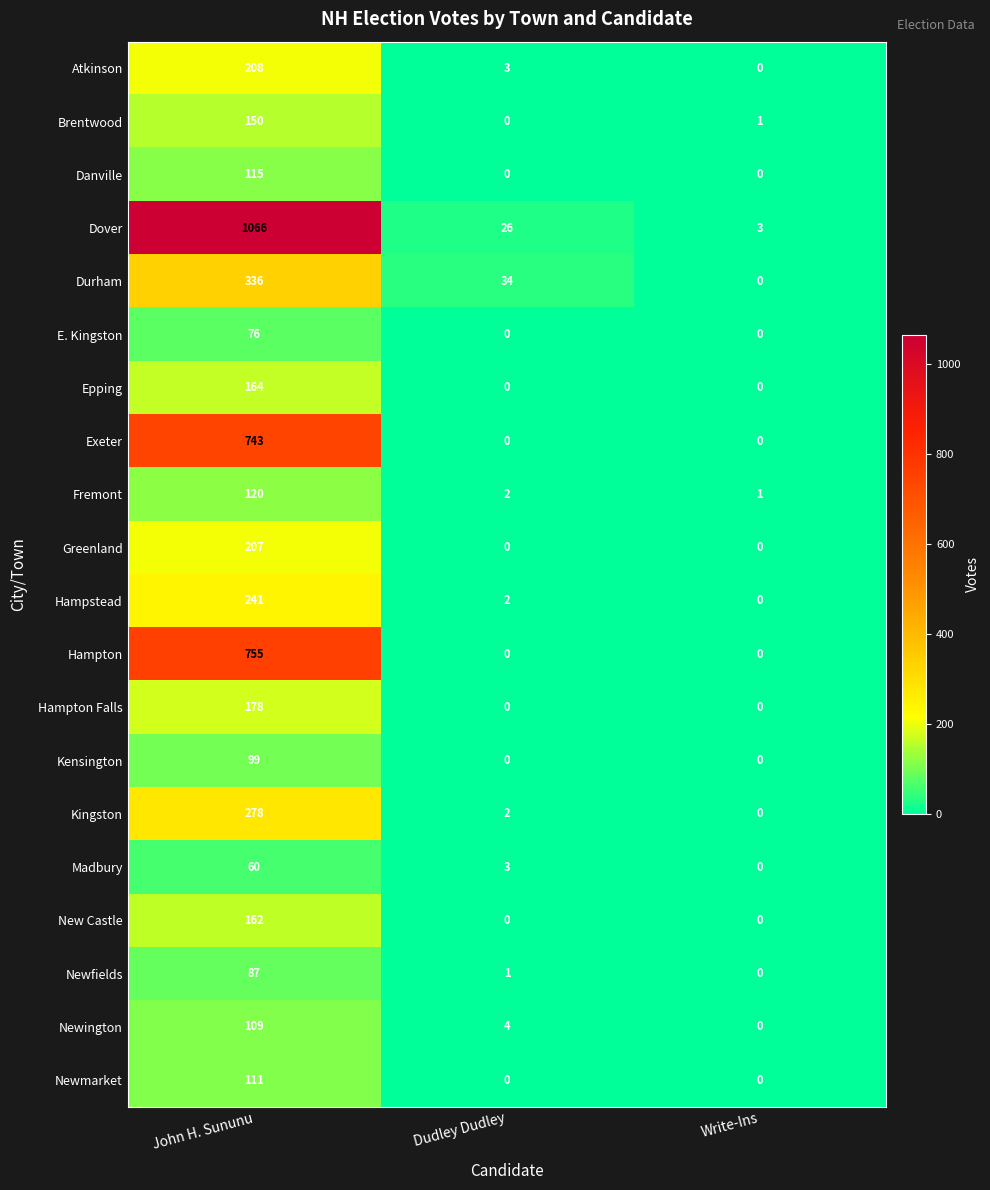

How many positive values does the Greenland series have?

1